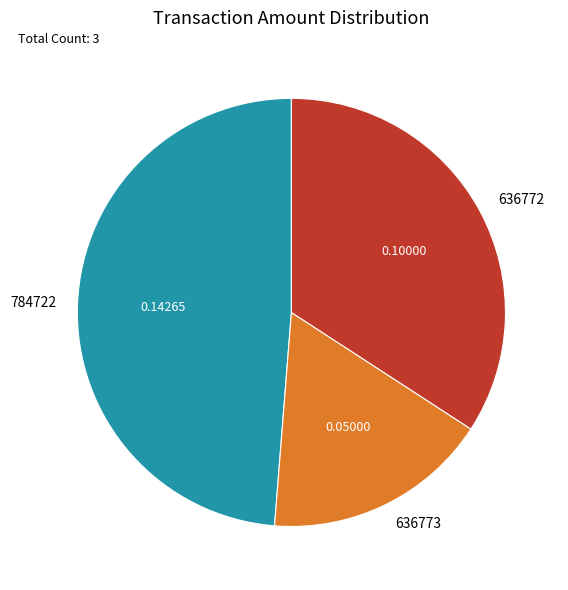

Between 636772 and 636773, which is larger?

636772